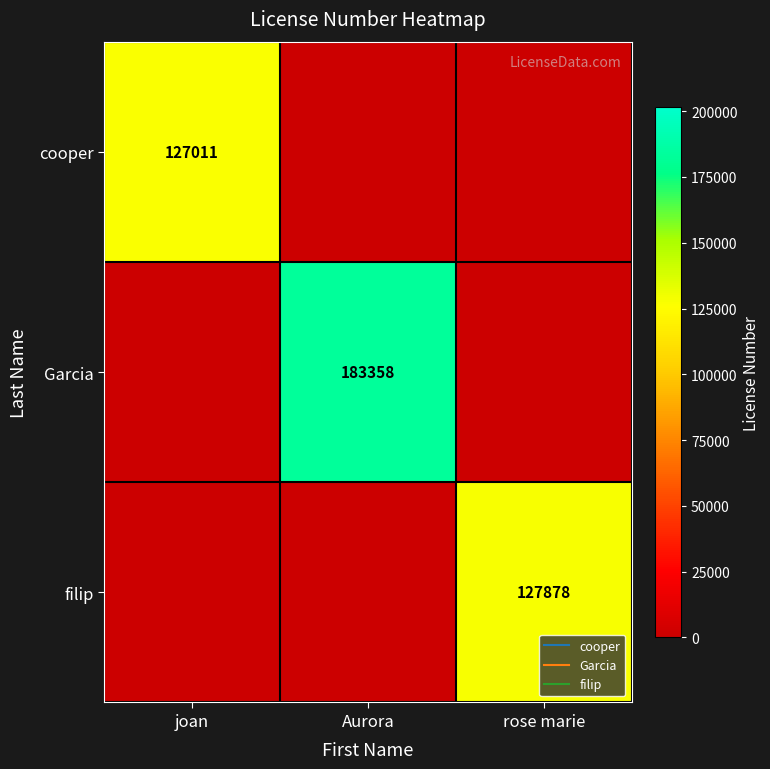

At how many categories does at least one series exceed 35779?

3